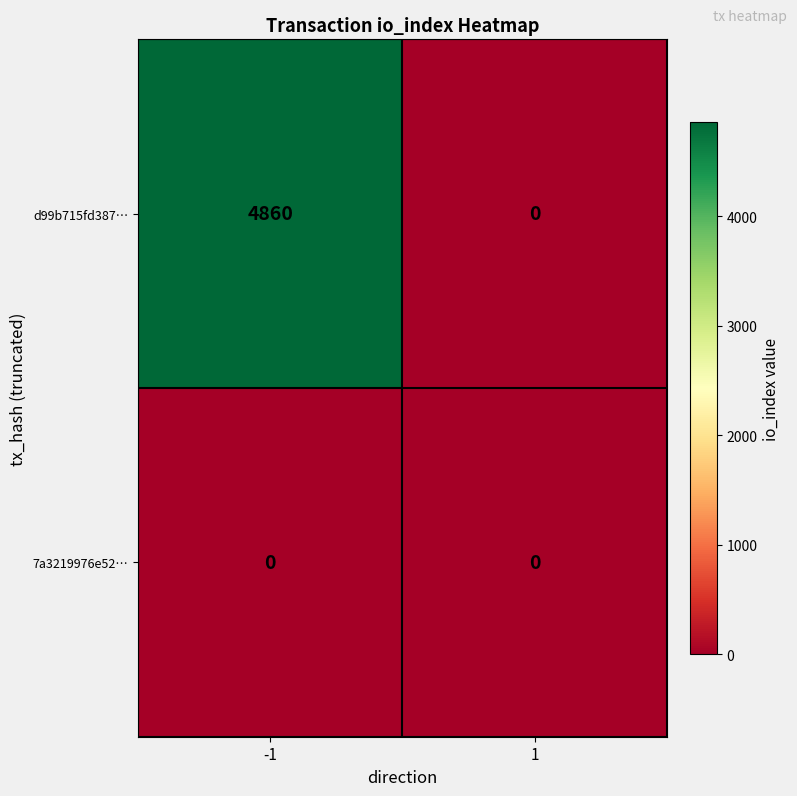

Which series has the widest spread of values?

d99b715fd387…